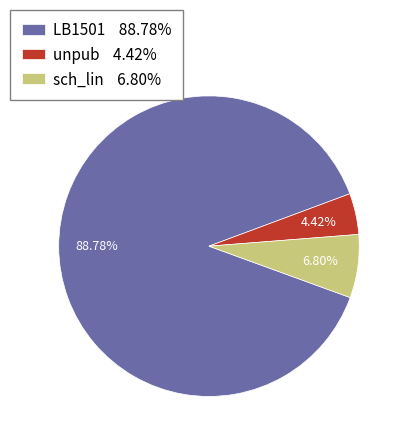

Between unpub and sch_lin, which is larger?

sch_lin